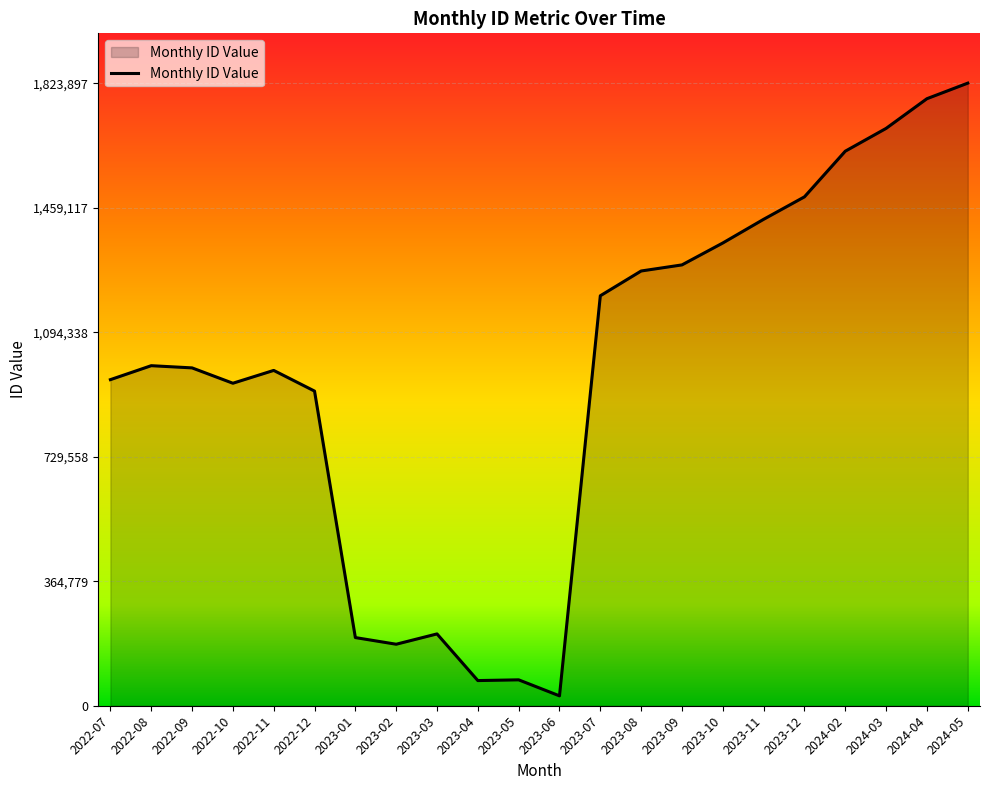

How many lines are shown in the chart?

1